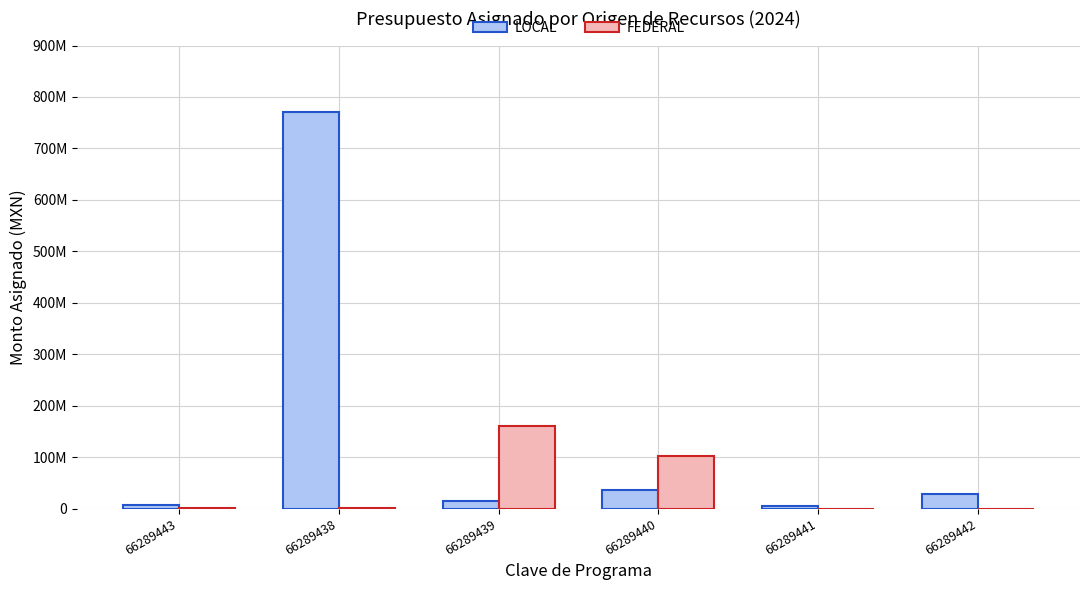

What are all the series names shown in the legend?

LOCAL, FEDERAL